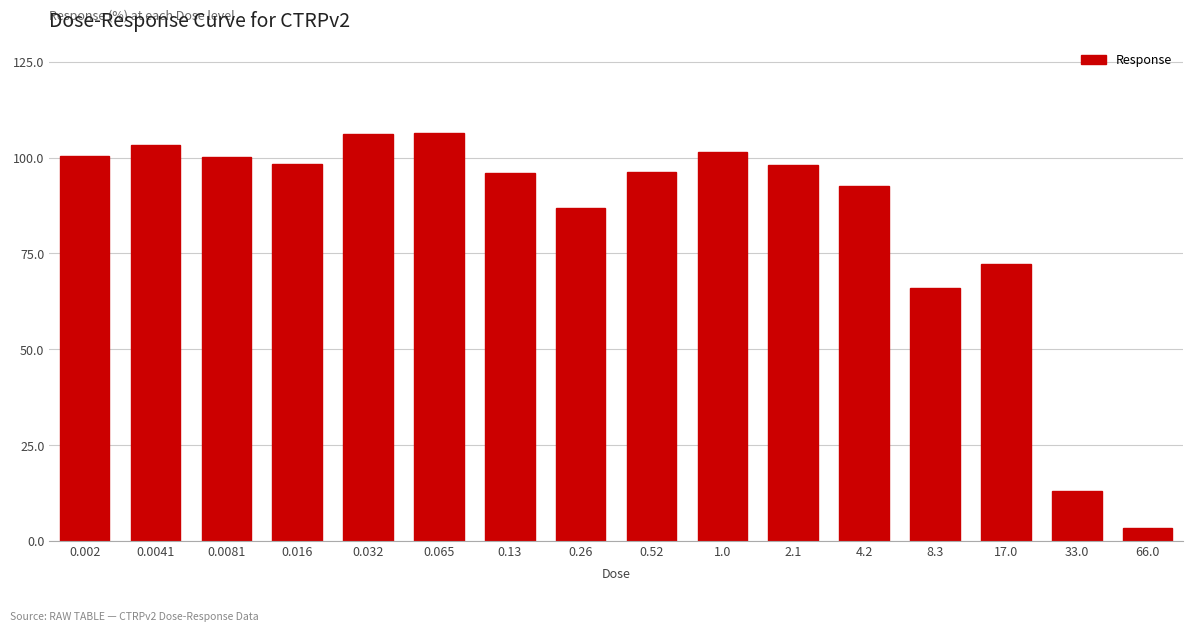

What is the label of the 1st bar from the right?

66.0